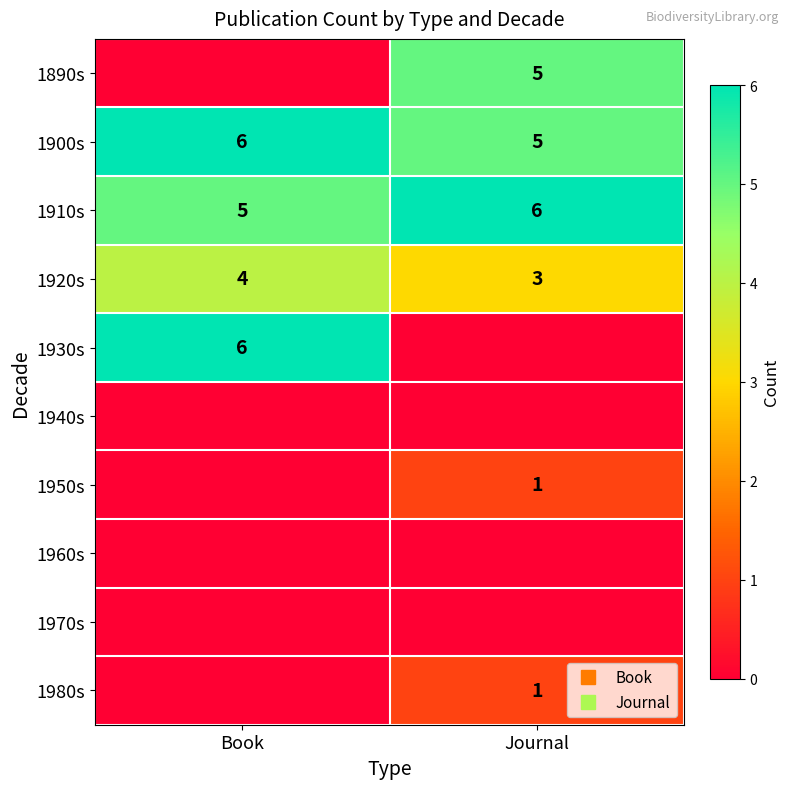

True or false: 1910s has a value of 5 at Book.

True